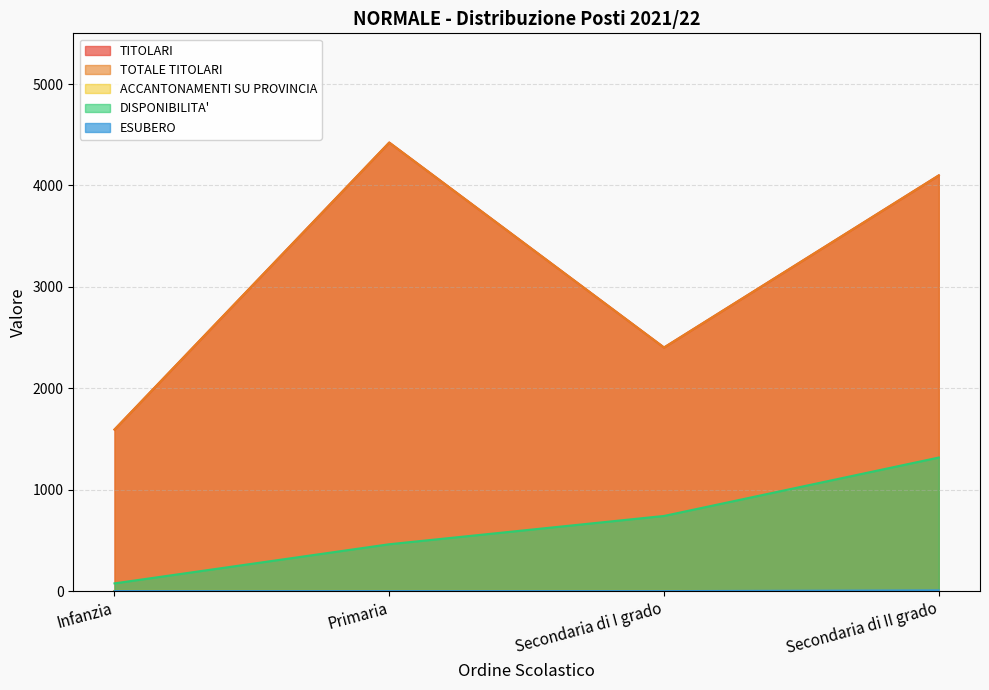

Does the chart have visible grid lines?

Yes